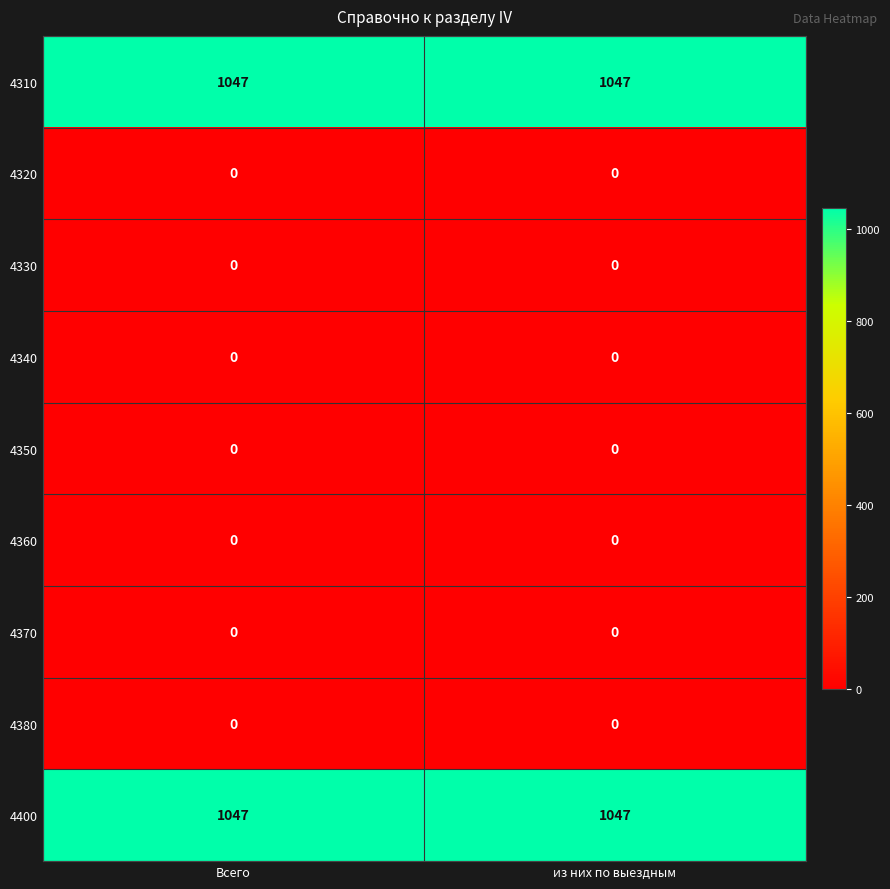

What is the average value of the 4400 series?

1047